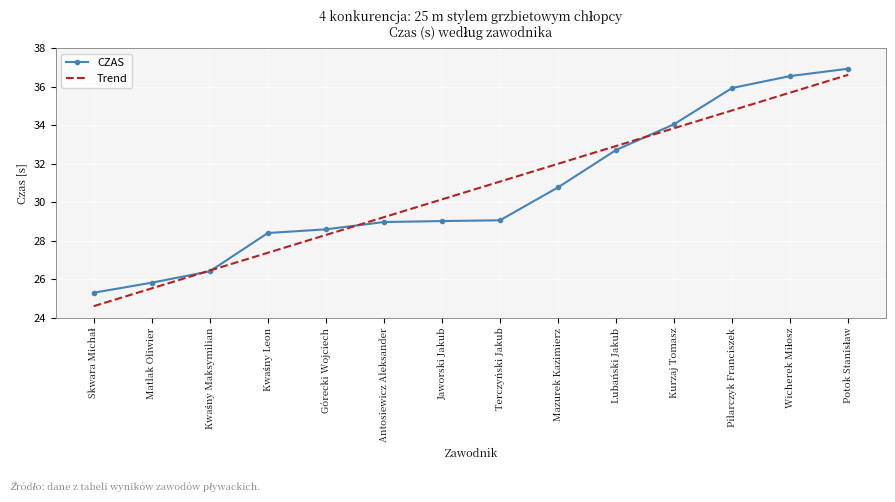

What position from the left is Matlak Oliwier?

2